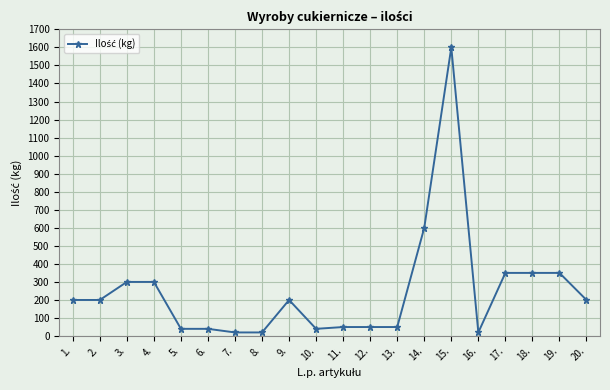

What is the ratio of the value at 12. to the value at 4.?

0.2